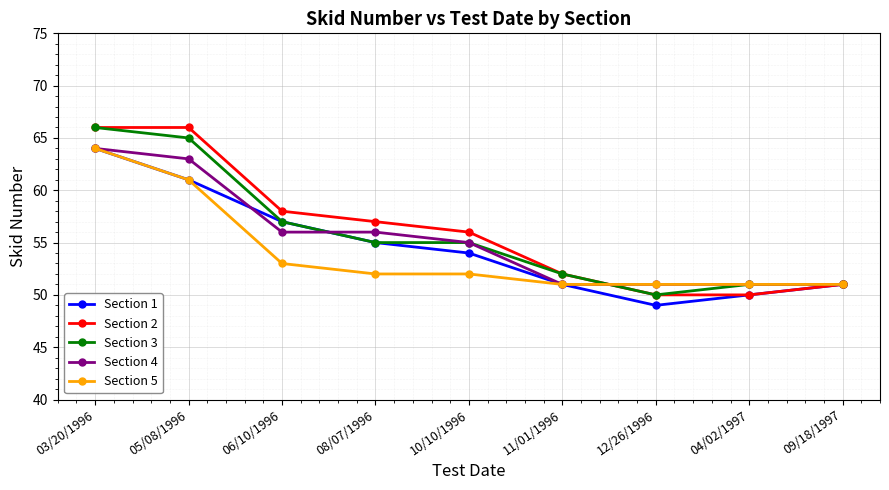

Is it true that Section 2 equals 56 at 10/10/1996?

True